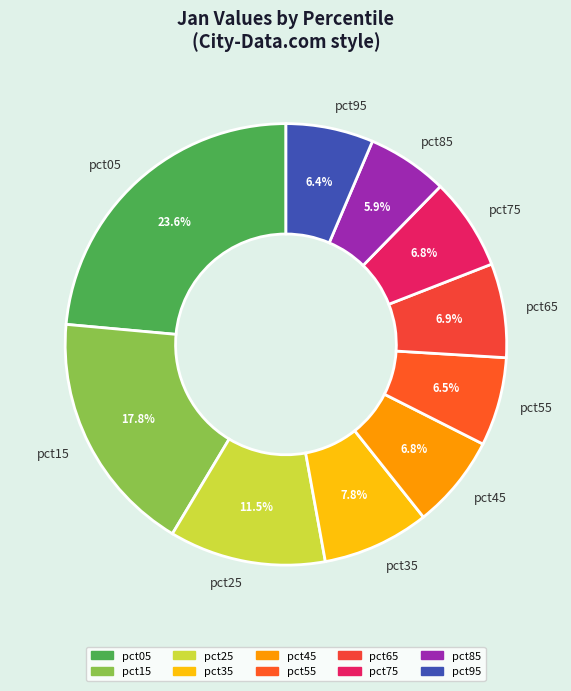

To the nearest percent, what is the average slice percentage?

10%